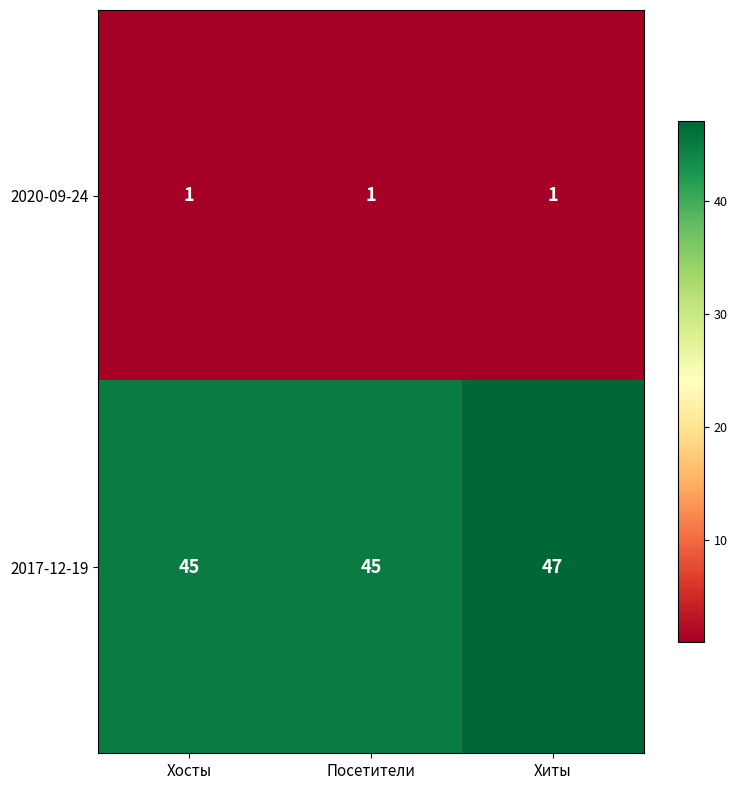

Is it true that 2020-09-24 equals 1 at Посетители?

True